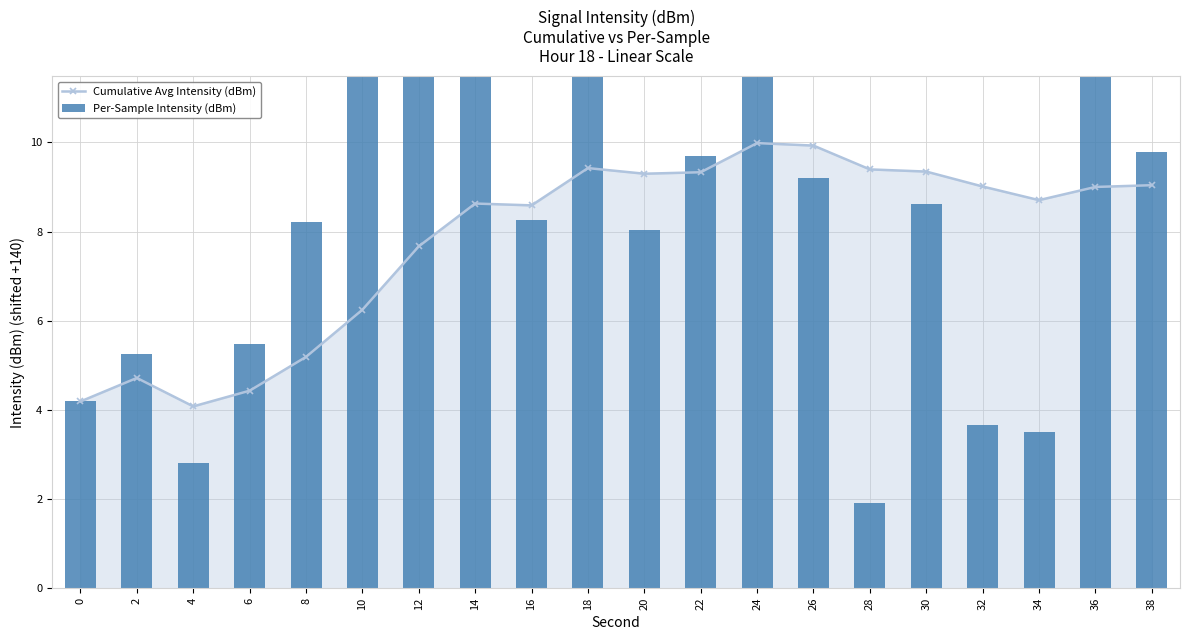

How many data points in Cumulative Avg Intensity (dBm) are less than 9?

10